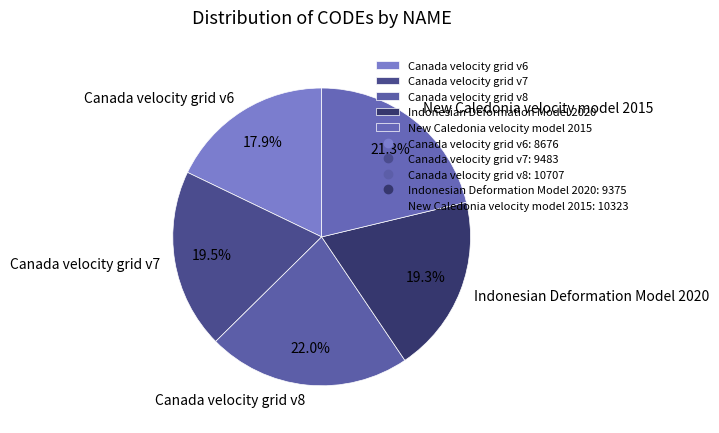

Does Indonesian Deformation Model 2020 represent more than half of the total?

No